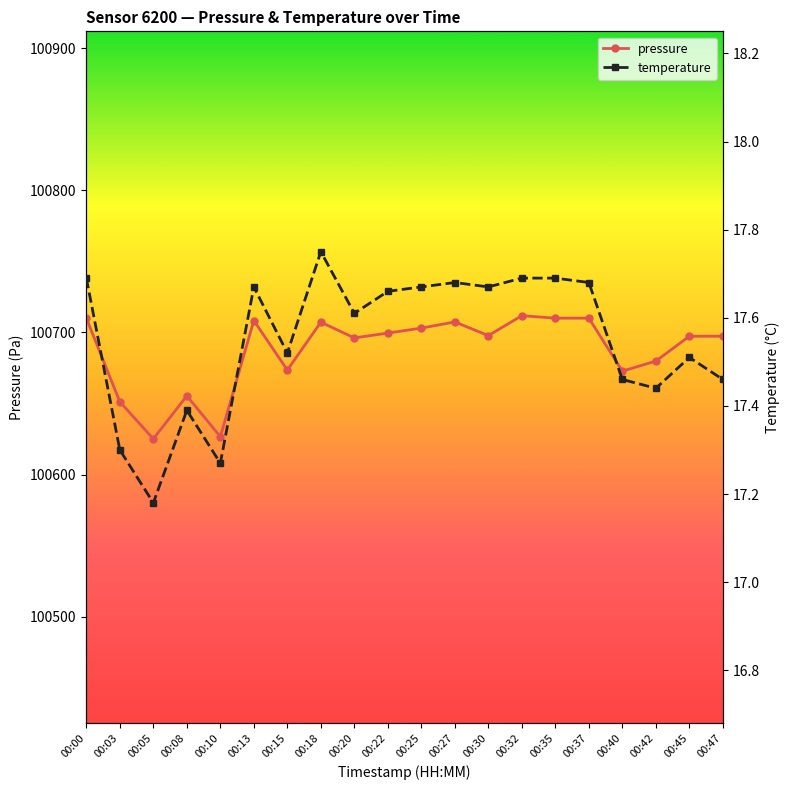

Where is the first local minimum for pressure?

00:05